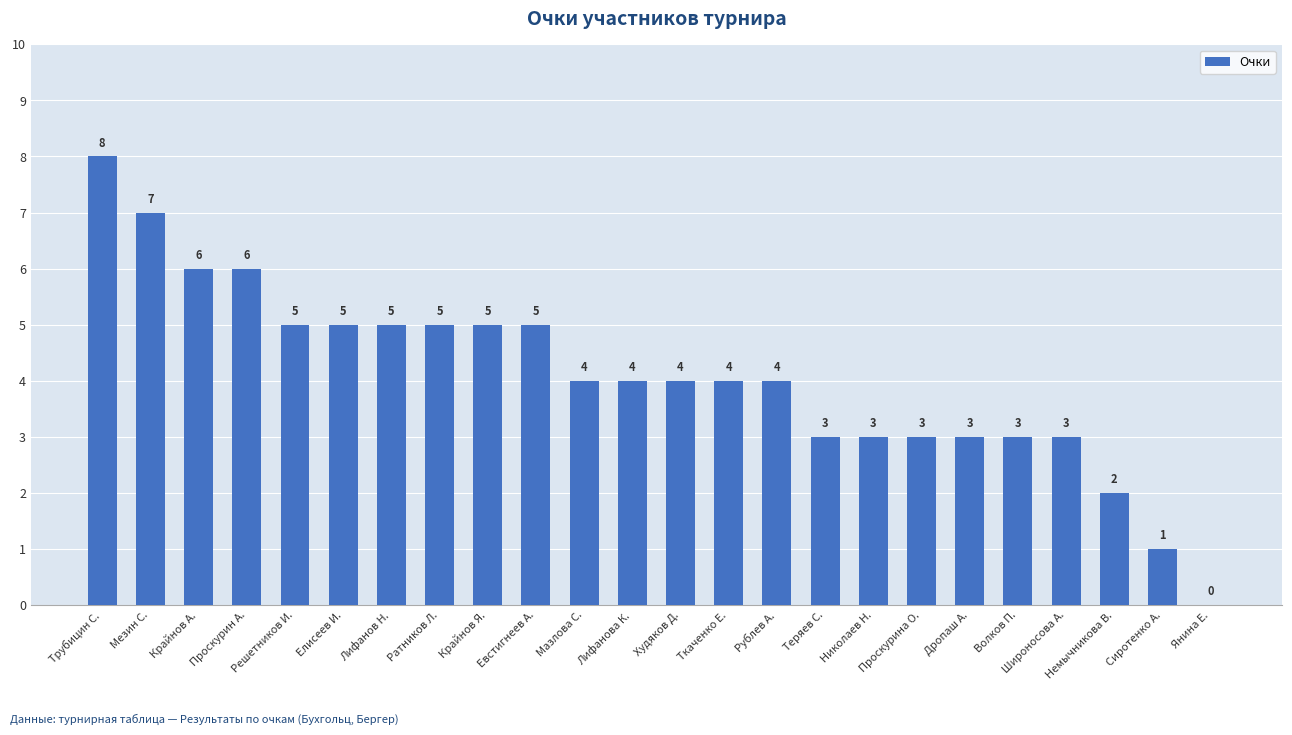

What is the sum of all values?

98